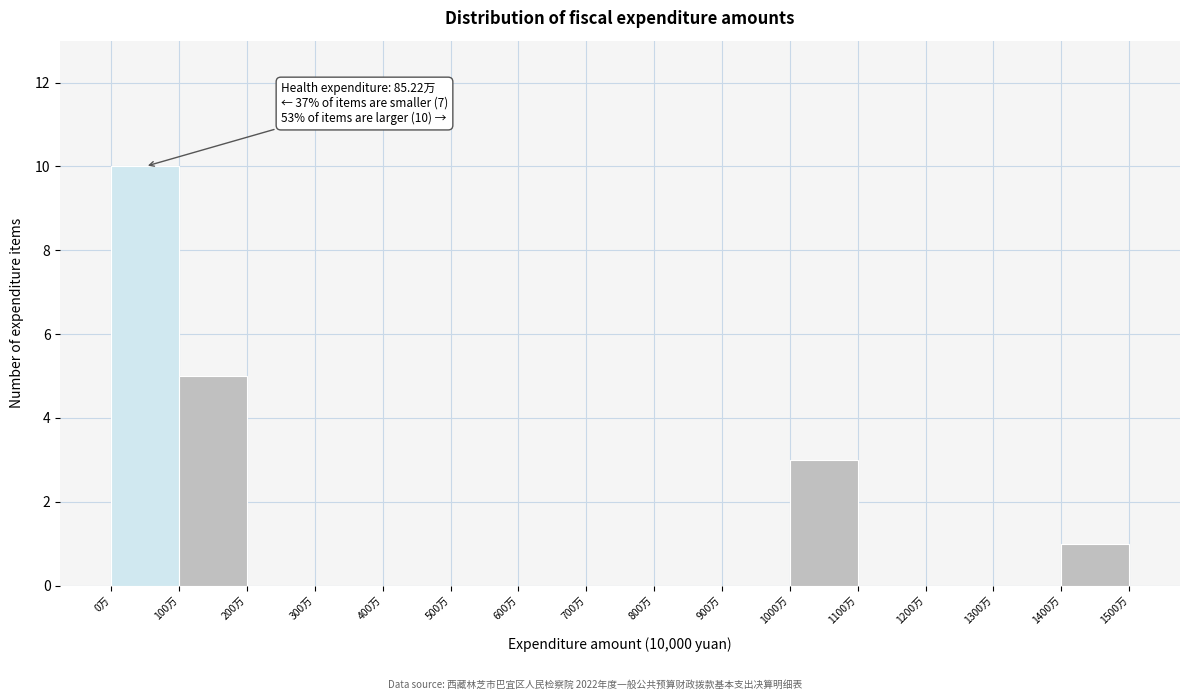

Over which range of the x-axis is the bar tallest?

0 to 100